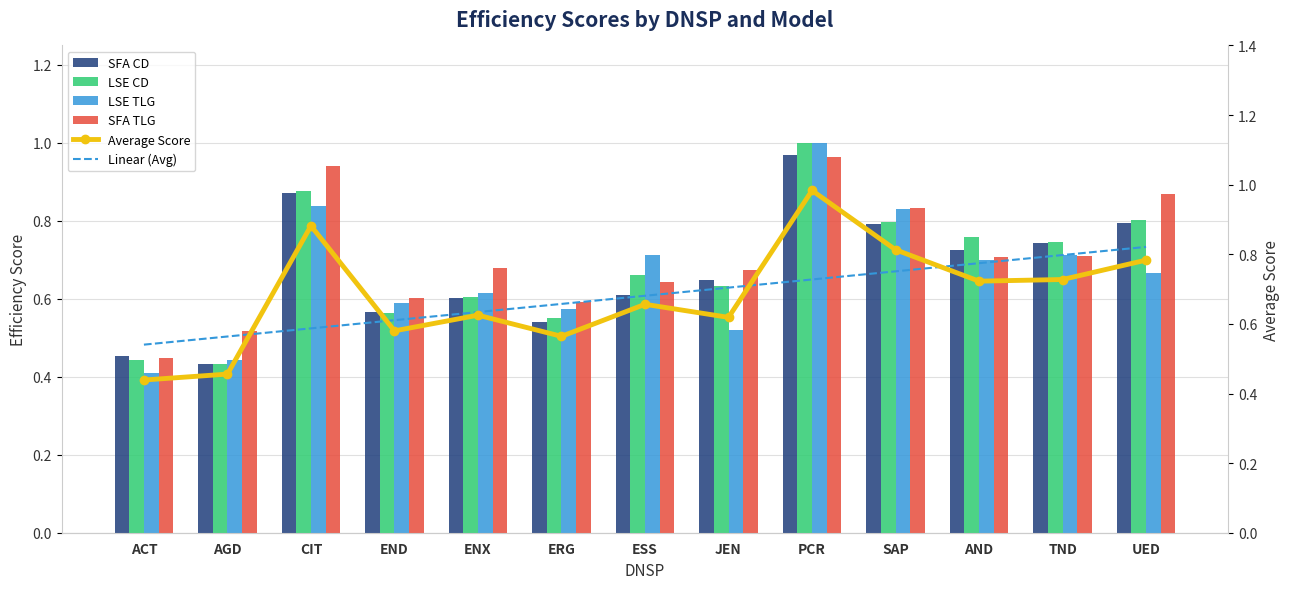

List the labels in order of Linear (Avg) value, largest first.

UED, TND, AND, SAP, PCR, JEN, ESS, ERG, ENX, END, CIT, AGD, ACT